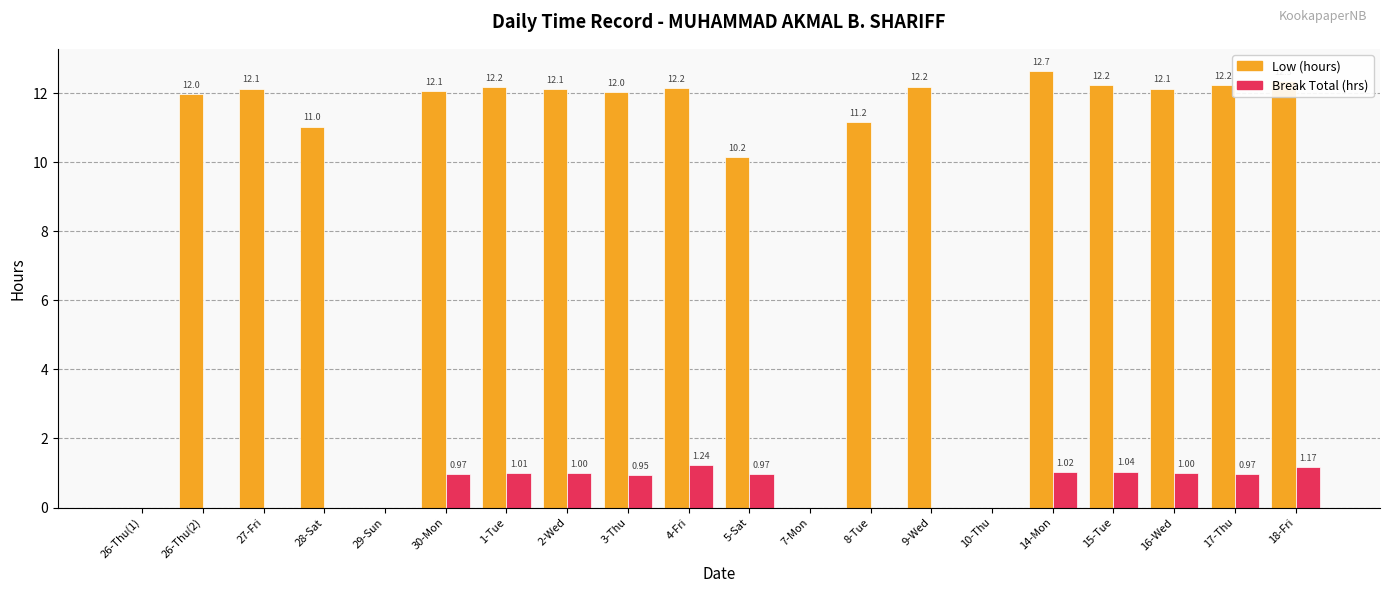

How many categories are shown in the chart?

20